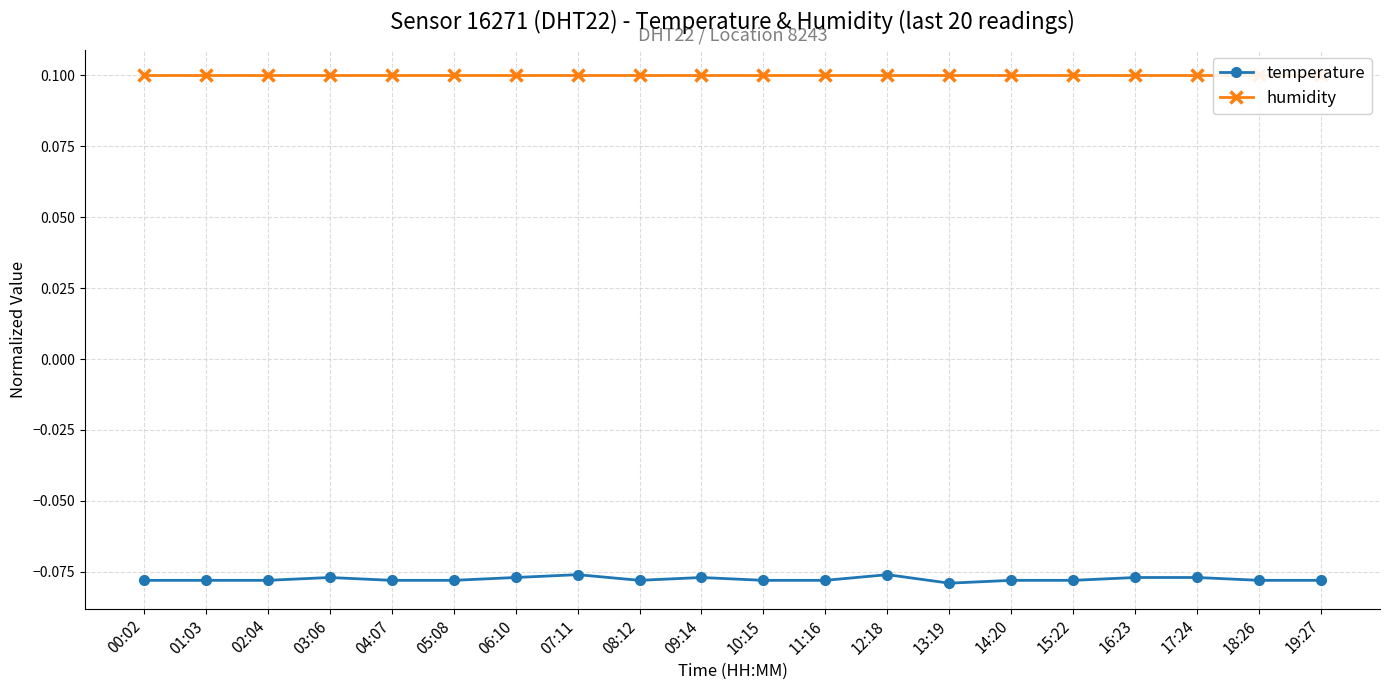

What is the spread (max minus min) of values at 14:20?

0.2